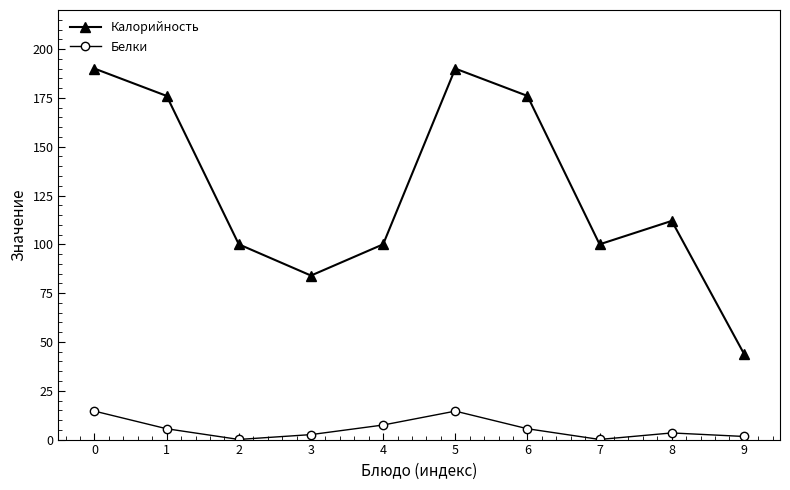

What is the difference between the highest and lowest values at 5?

175.4